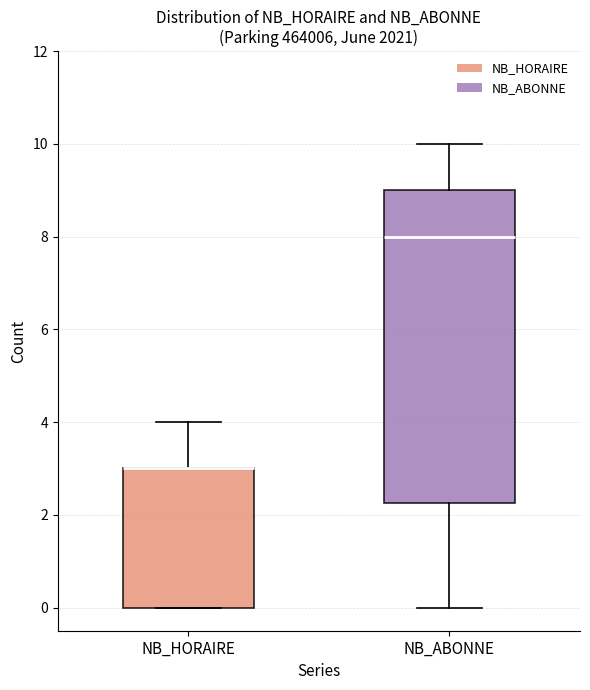

Which box is the tallest, from its lower edge to its upper edge?

NB_ABONNE